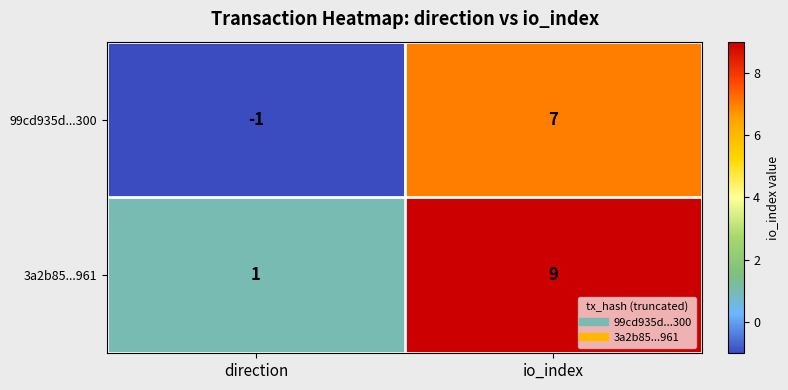

List the series in order of their overall mean, lowest first.

99cd935d...300, 3a2b85...961